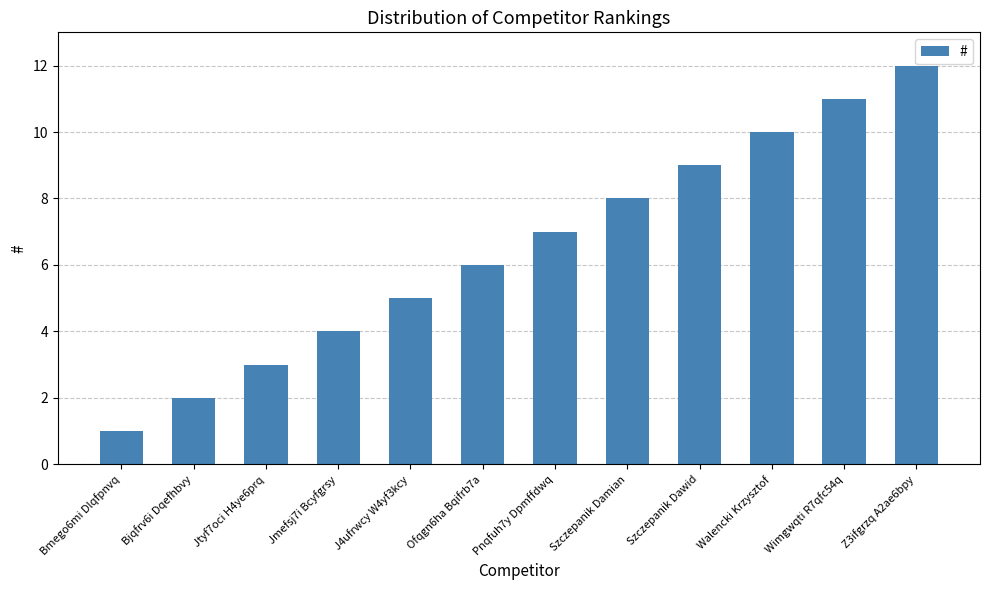

What is the difference between the maximum and second lowest values?

10